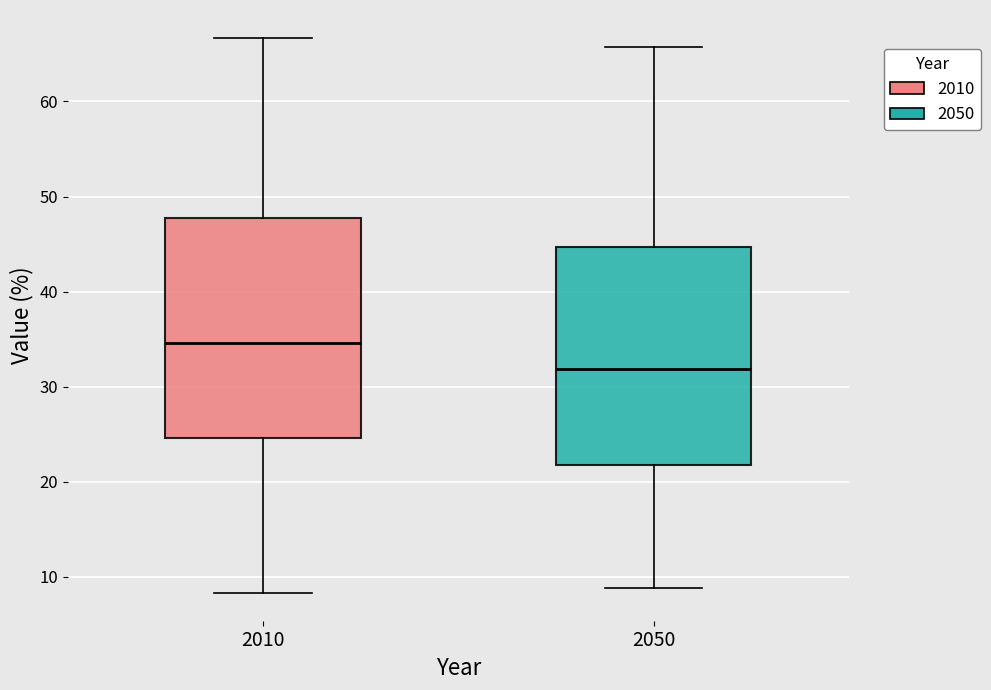

Which box's median line is the lowest?

2050